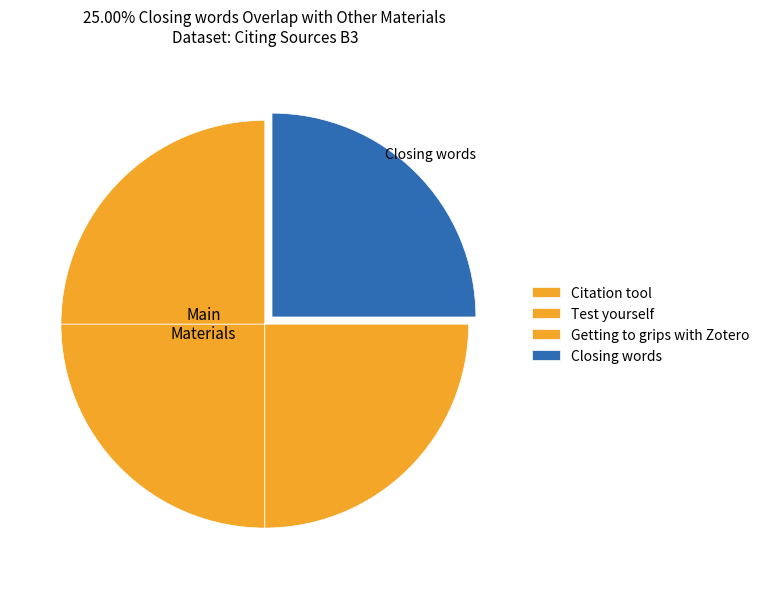

What percentage do Closing words and Citation tool together represent?

50.0%